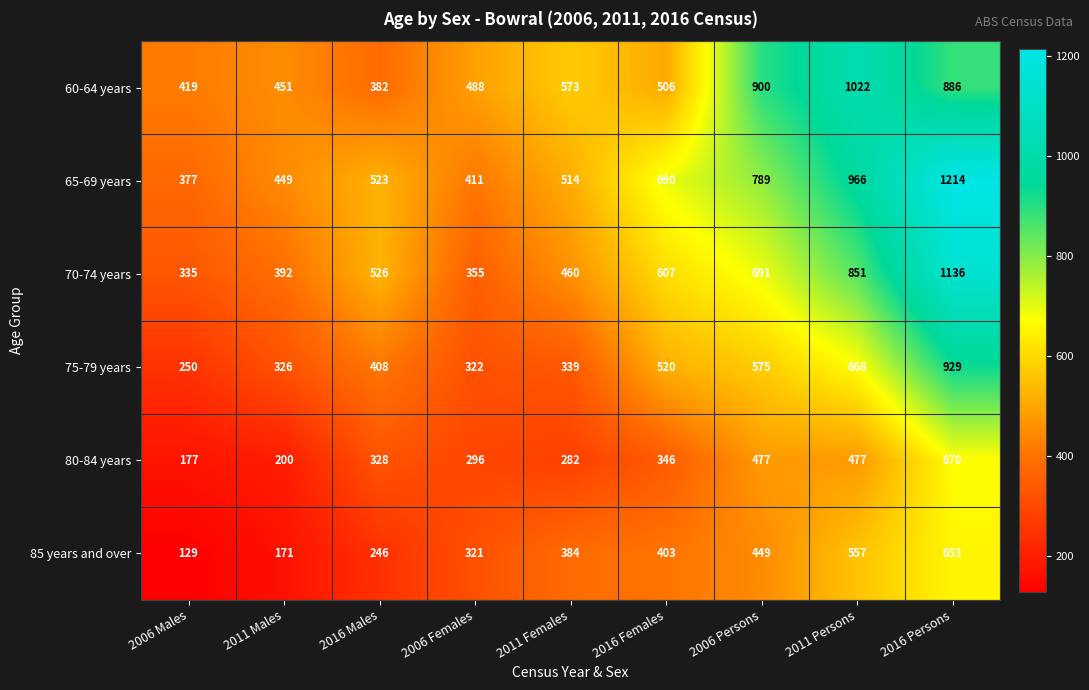

The 65-69 years series shows 690 at 2016 Females. True or false?

True